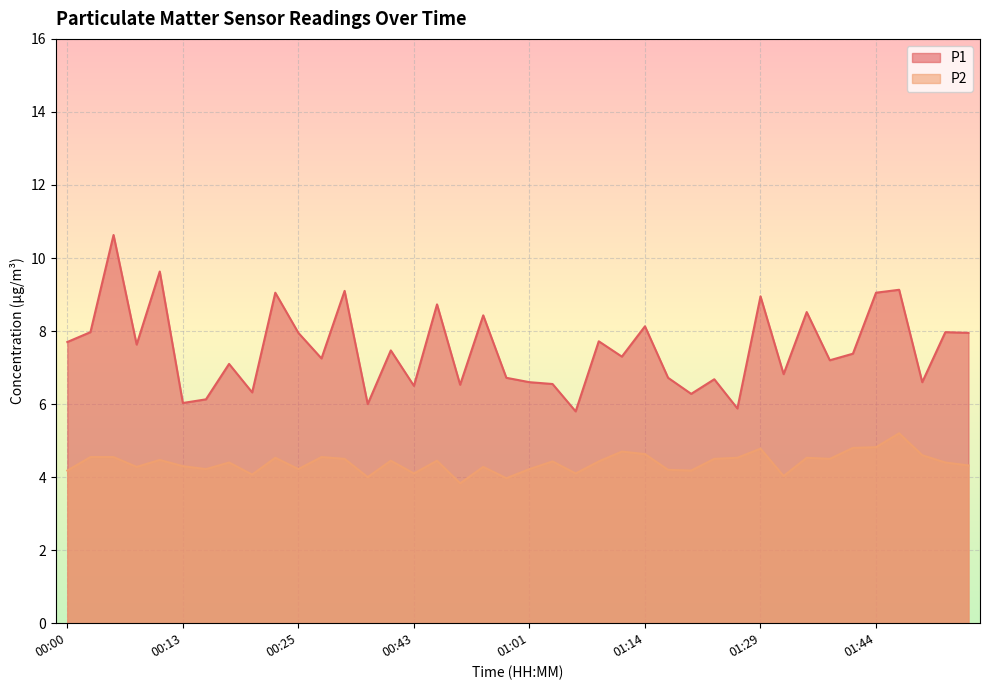

The value of P1 at 01:01 is 6.6. True or false?

True